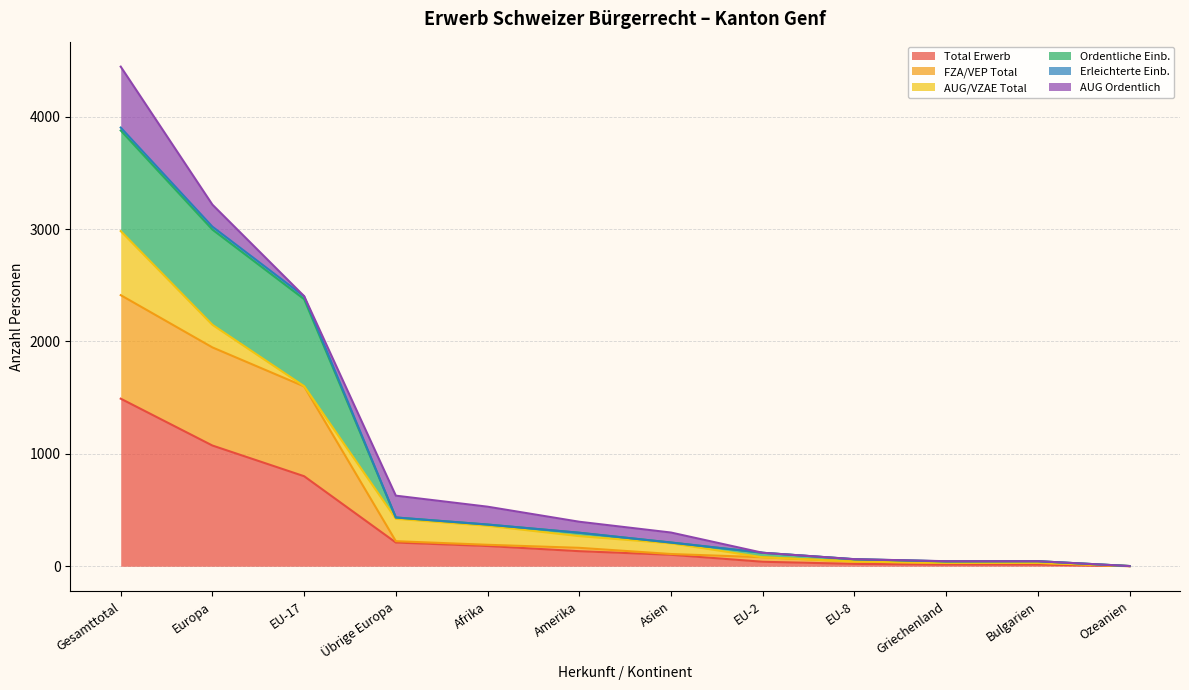

At which category is the sum across all series the highest?

Gesamttotal